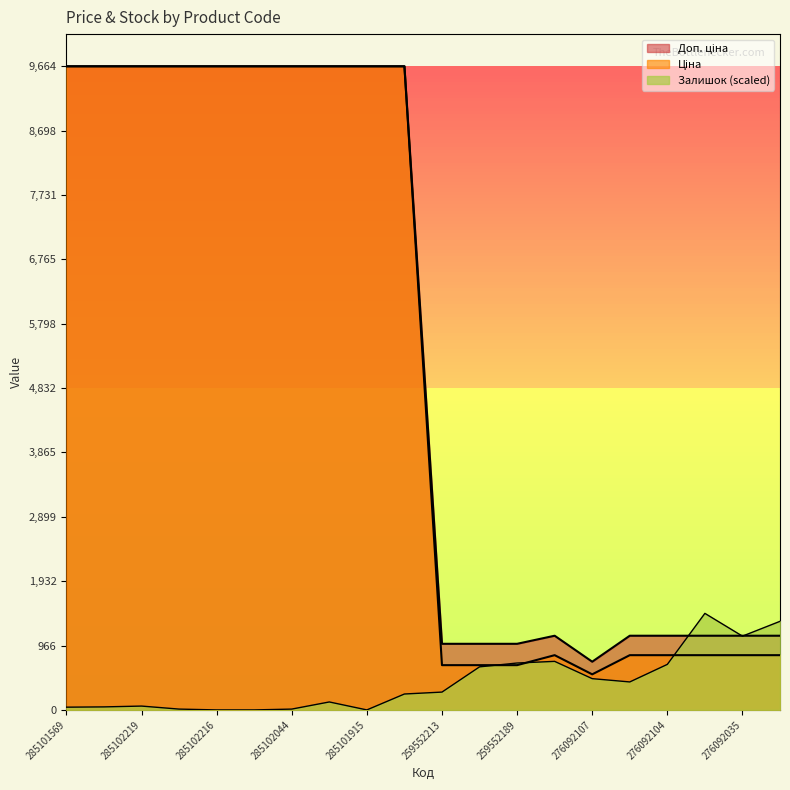

What is the greatest value displayed?

9664.7